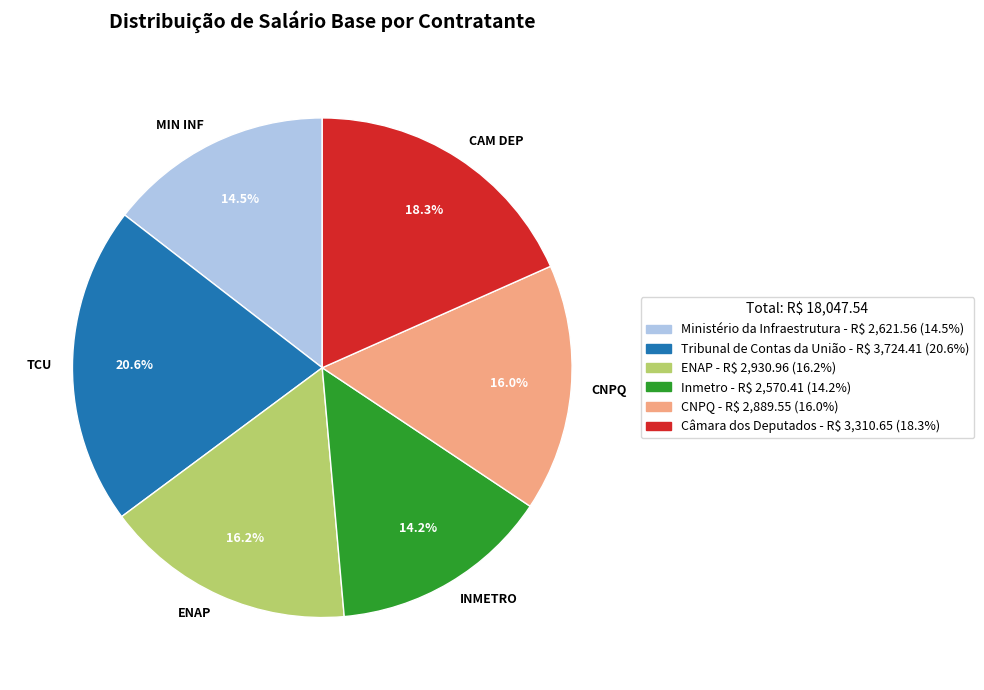

Which slice is the largest?

TCU